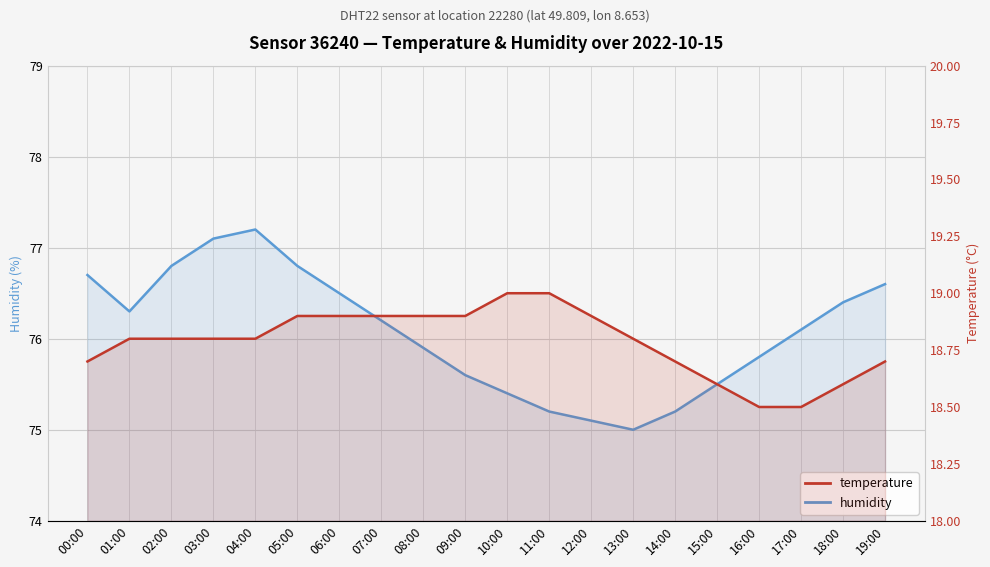

At which category is the sum across all series the highest?

04:00